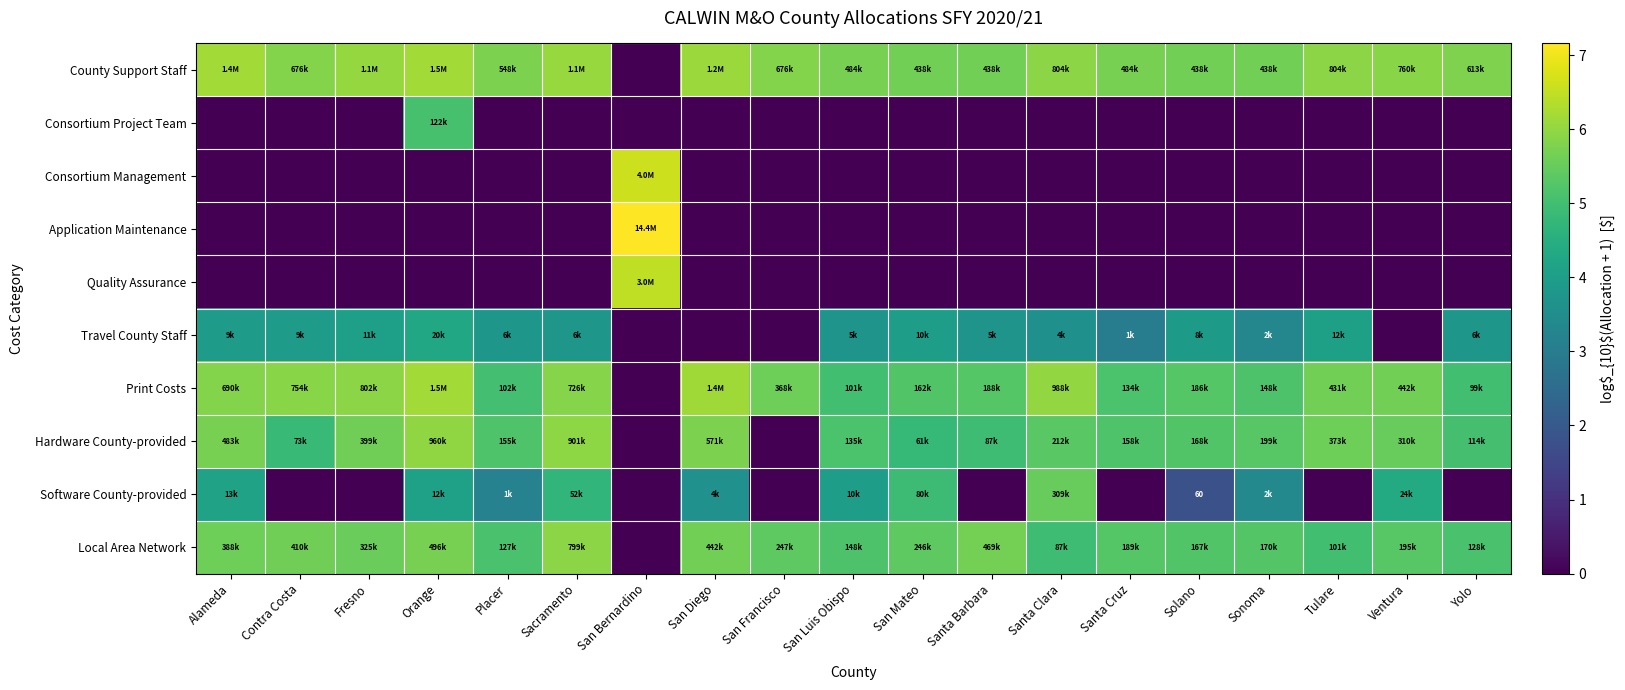

How many positive values does the Consortium Project Team series have?

1